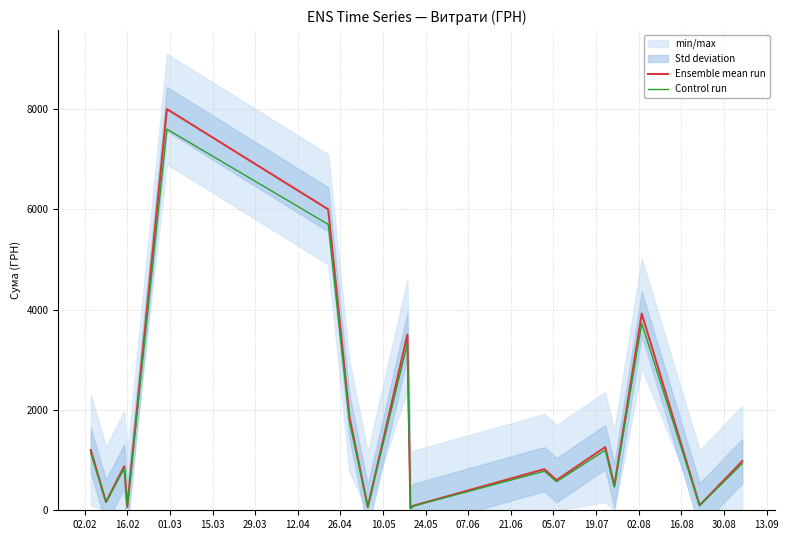

In Control run, how many points are higher than both neighbors (excluding endpoints)?

6